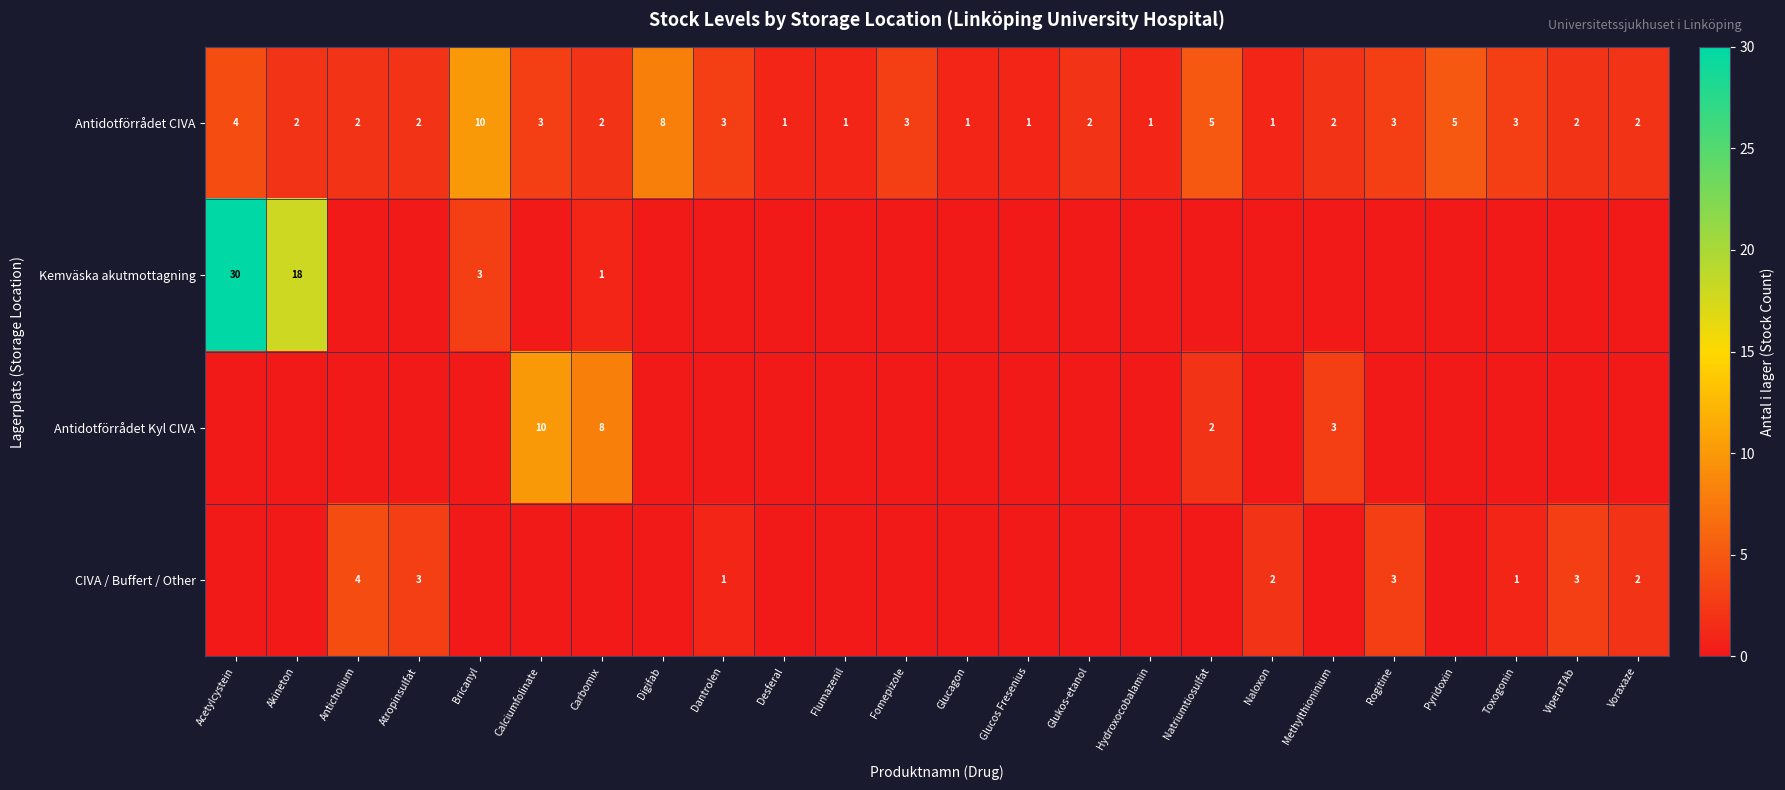

What is the sum of all Antidotförrådet CIVA values?

69